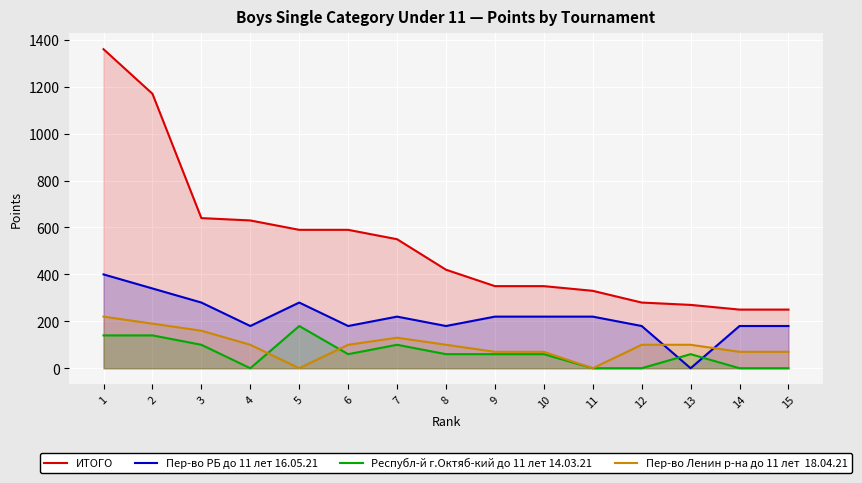

Rank the series by their maximum value, from highest to lowest.

ИТОГО, Пер-во РБ до 11 лет 16.05.21, Пер-во Ленин р-на до 11 лет  18.04.21, Республ-й г.Октяб-кий до 11 лет 14.03.21